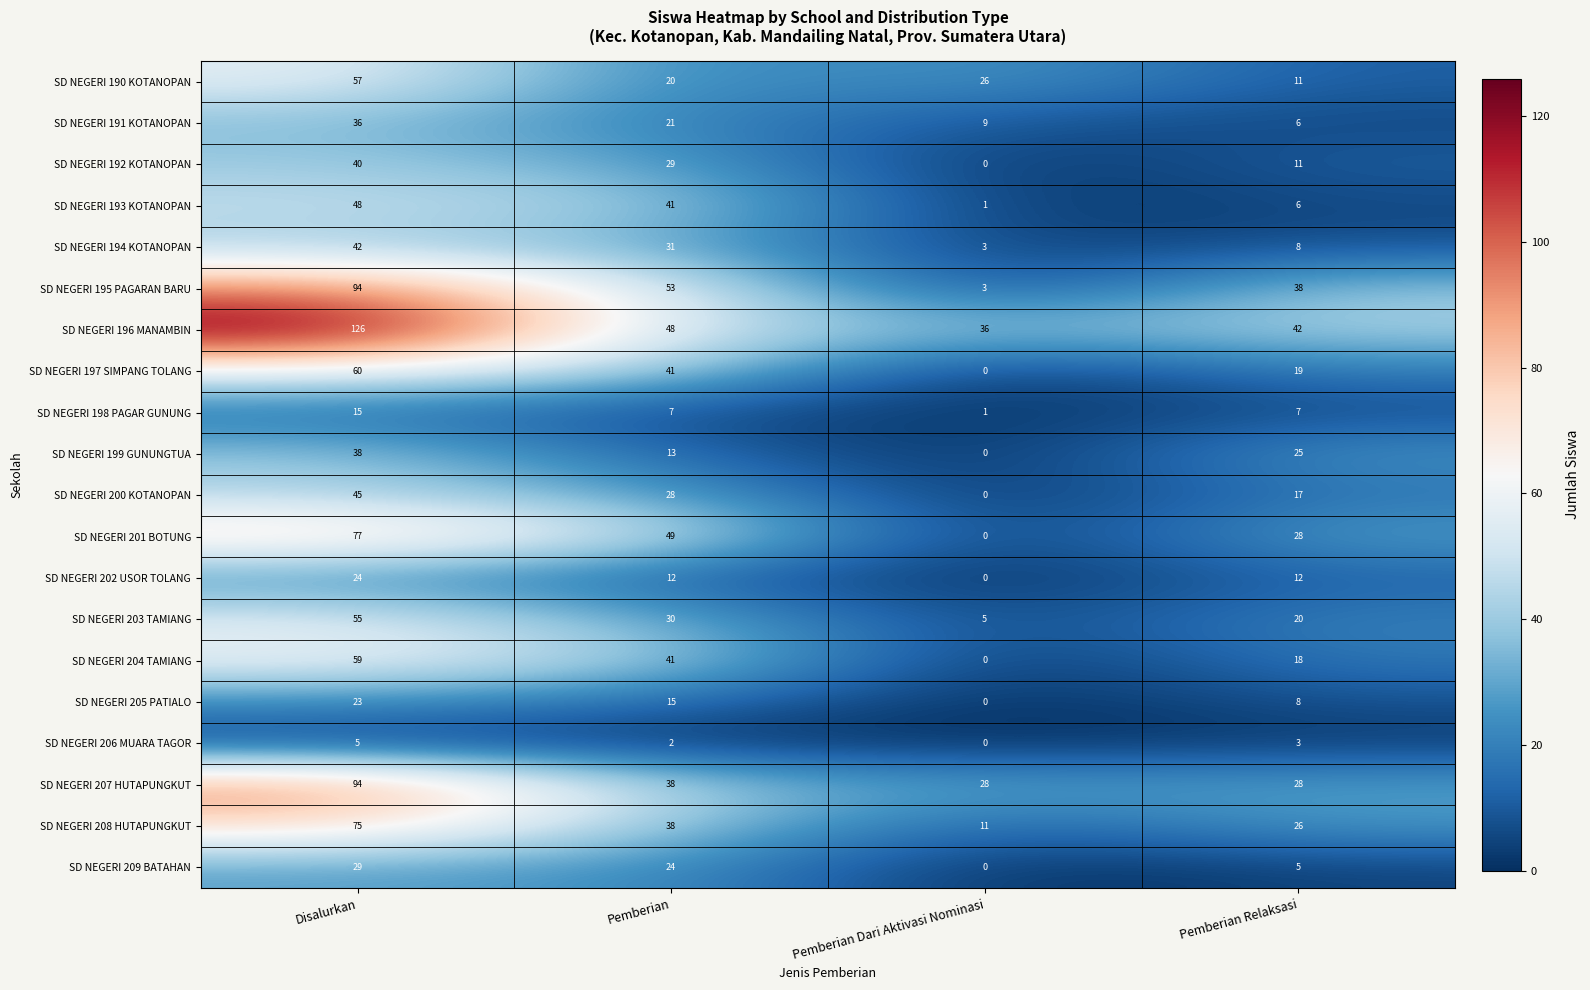

Where is SD NEGERI 209 BATAHAN nearest to the value 14?

Pemberian Relaksasi